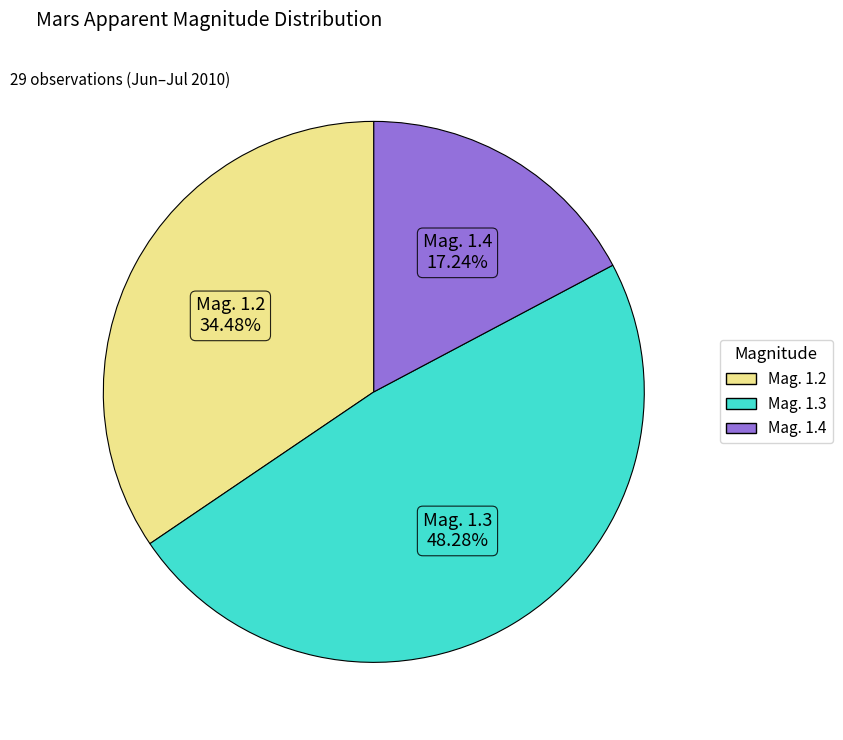

To the nearest percent, what is the difference between the largest and smallest slice percentages?

31%